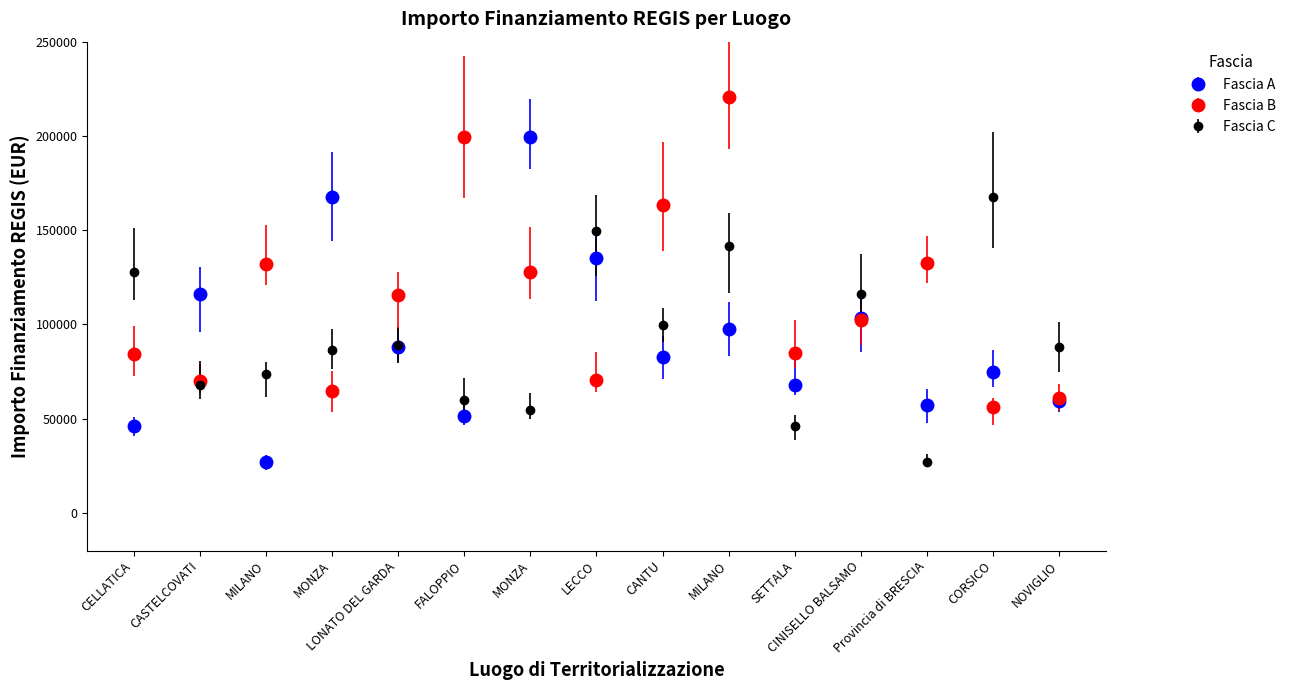

List the labels in order of Fascia B value, smallest first.

CORSICO, NOVIGLIO, MONZA, CASTELCOVATI, LECCO, CELLATICA, SETTALA, CINISELLO BALSAMO, LONATO DEL GARDA, MONZA, MILANO, Provincia di BRESCIA, CANTU, FALOPPIO, MILANO